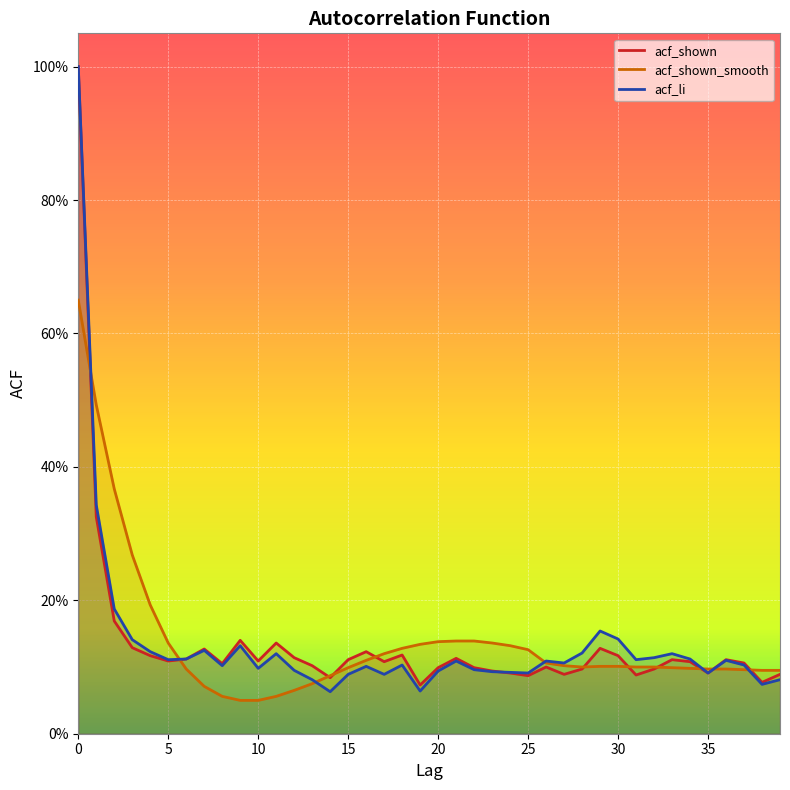

What is the sum of all acf_shown_smooth values?

5.5